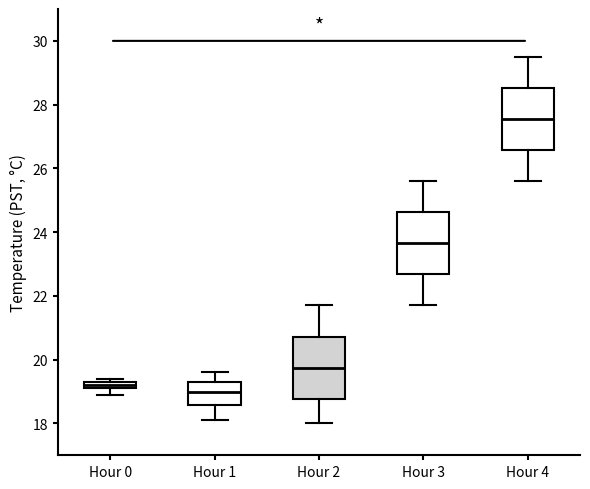

Where does the lower whisker of the box for Hour 2 end on the y-axis? The values are not printed on the chart, so give them approximately, as read against the axis.

18.0